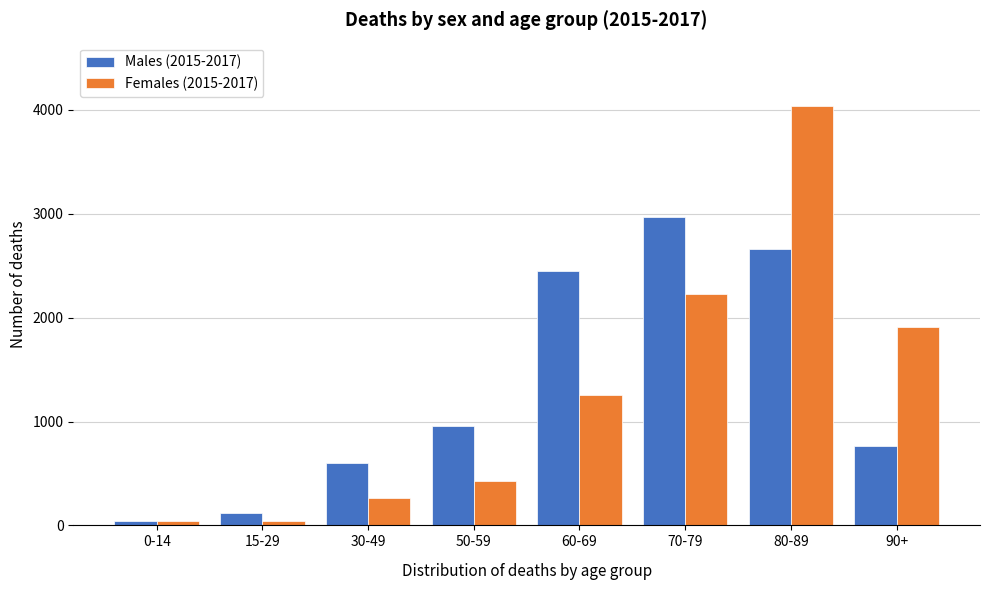

What is the greatest value displayed?

4041